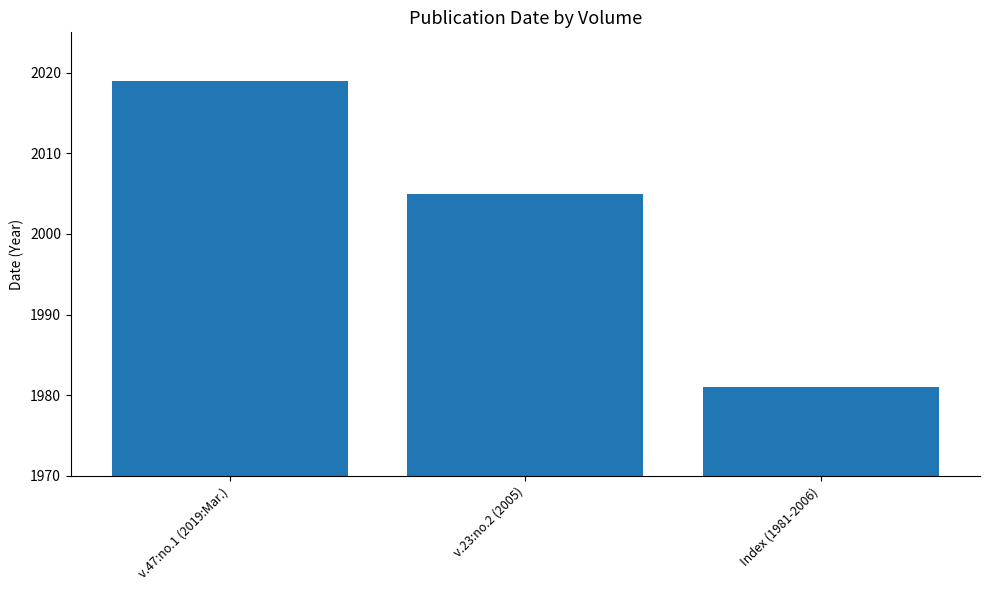

The chart shows a value of 3219 at Index (1981-2006). True or false?

False